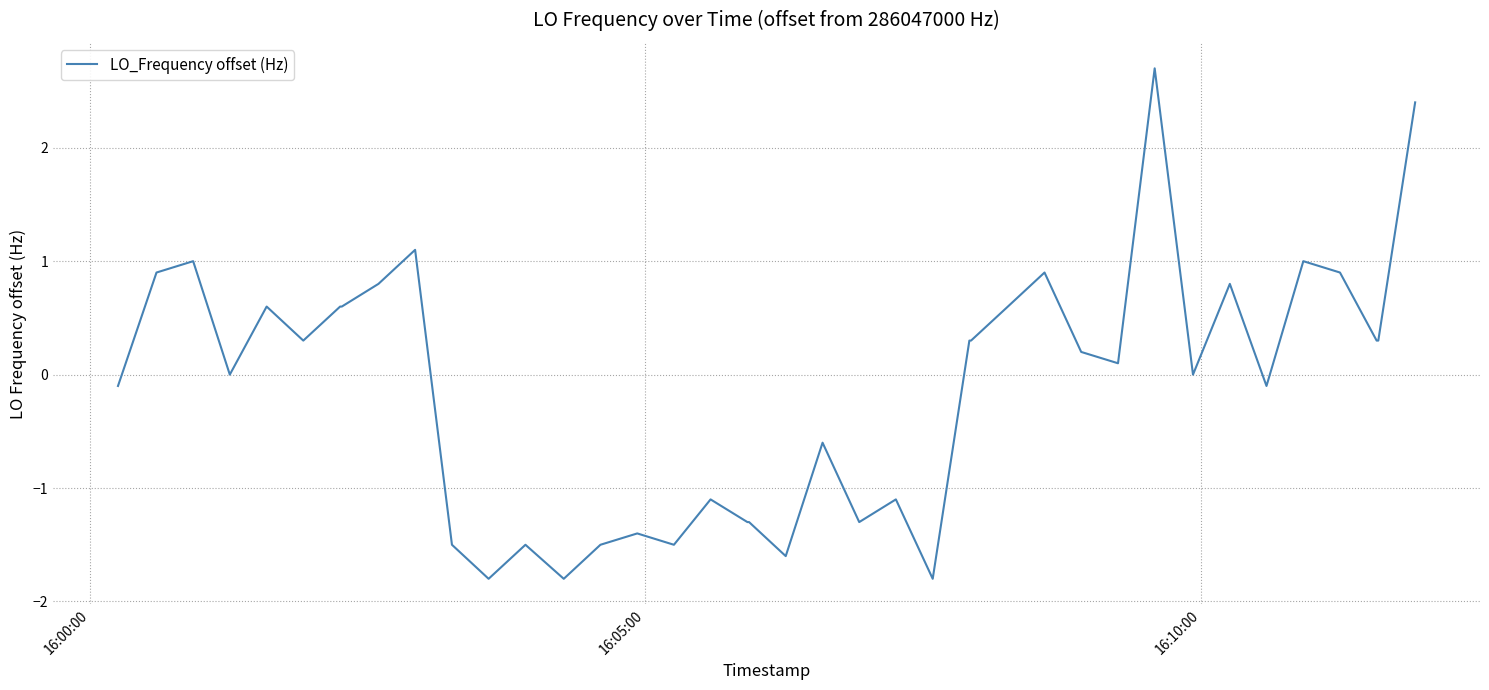

What is the greatest value displayed?

2.7